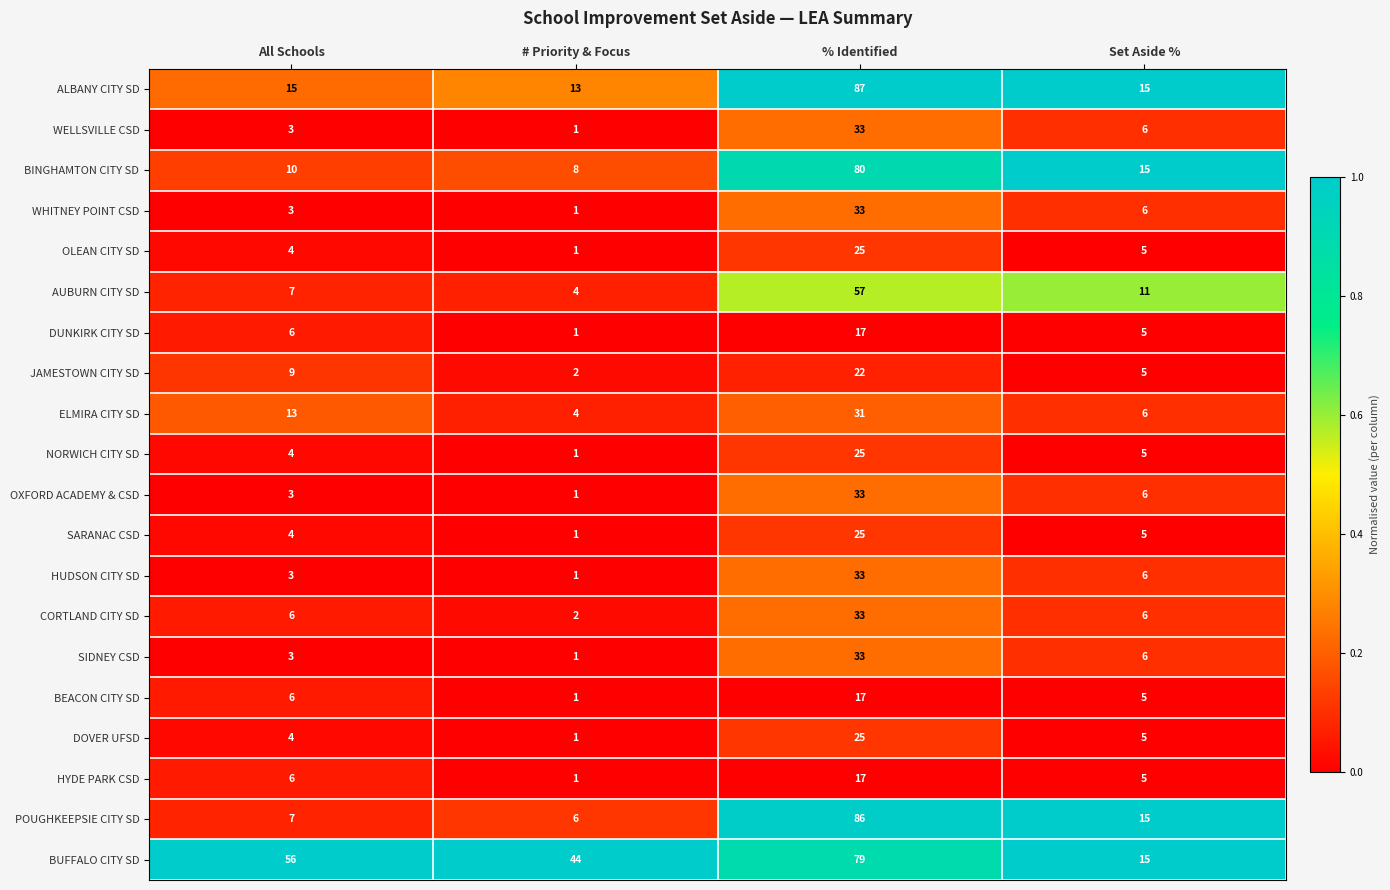

List the labels in order of JAMESTOWN CITY SD value, largest first.

% Identified, All Schools, Set Aside %, # Priority & Focus